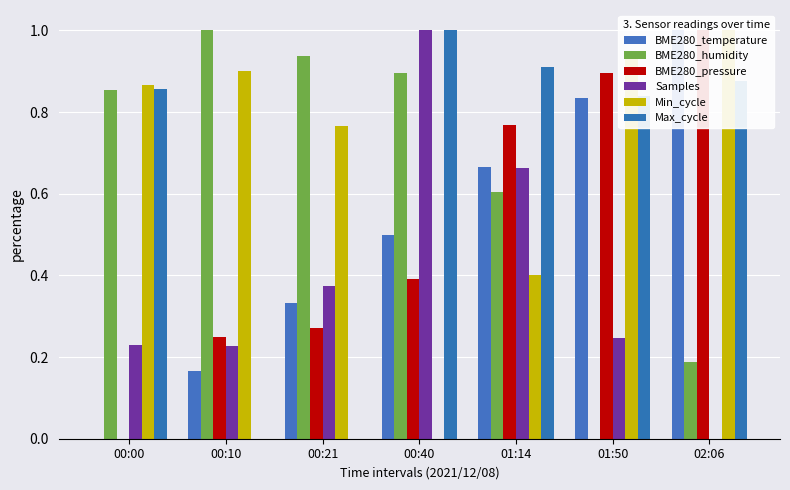

What is the sum of the Max_cycle values at 00:10 and 00:00?

0.9